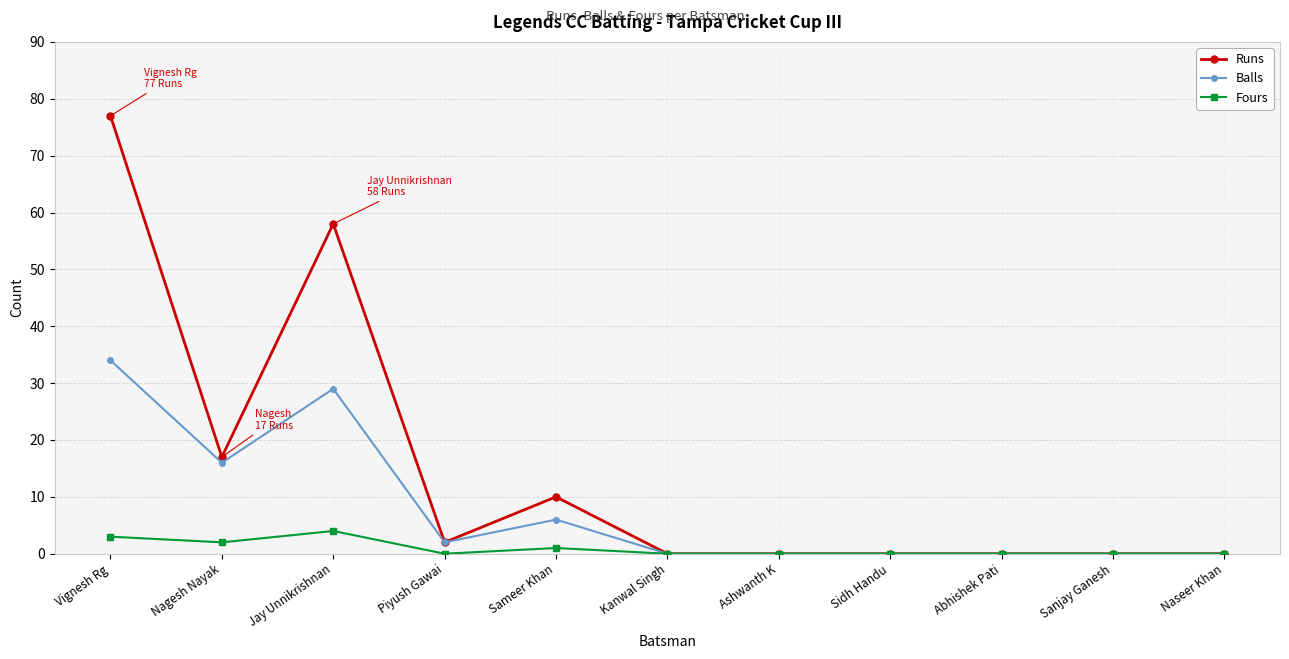

List the series in order of their overall mean, highest first.

Runs, Balls, Fours